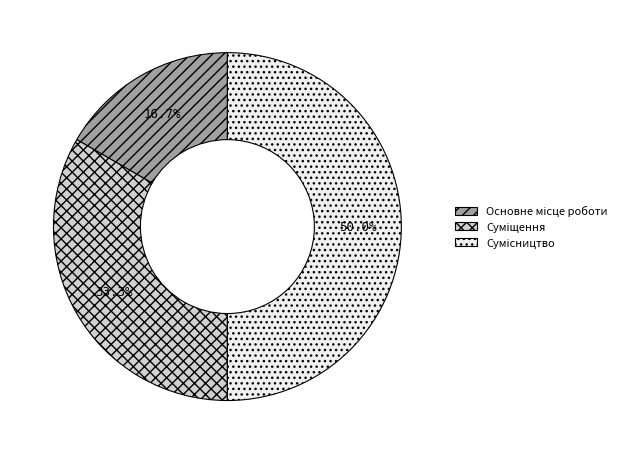

Rank the categories by value from highest to lowest.

Сумісництво, Суміщення, Основне місце роботи